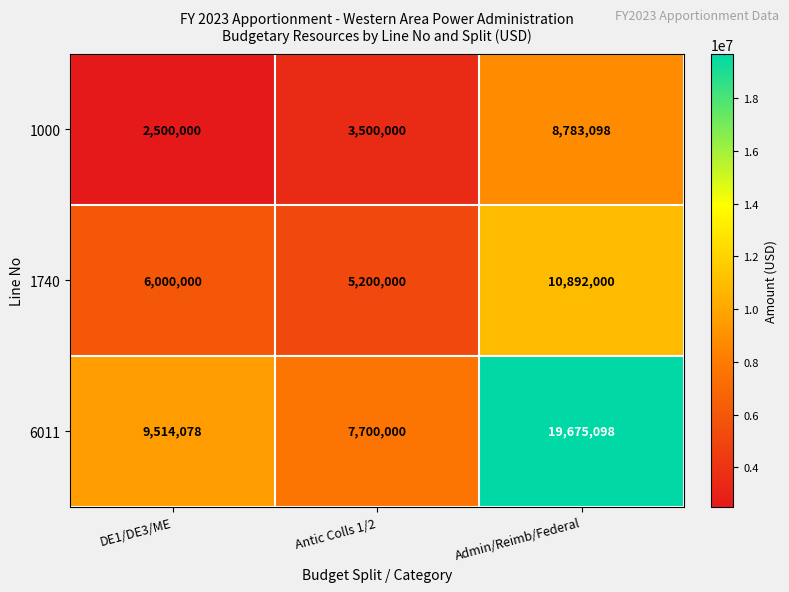

What is the difference between the highest and lowest values at DE1/DE3/ME?

7014078